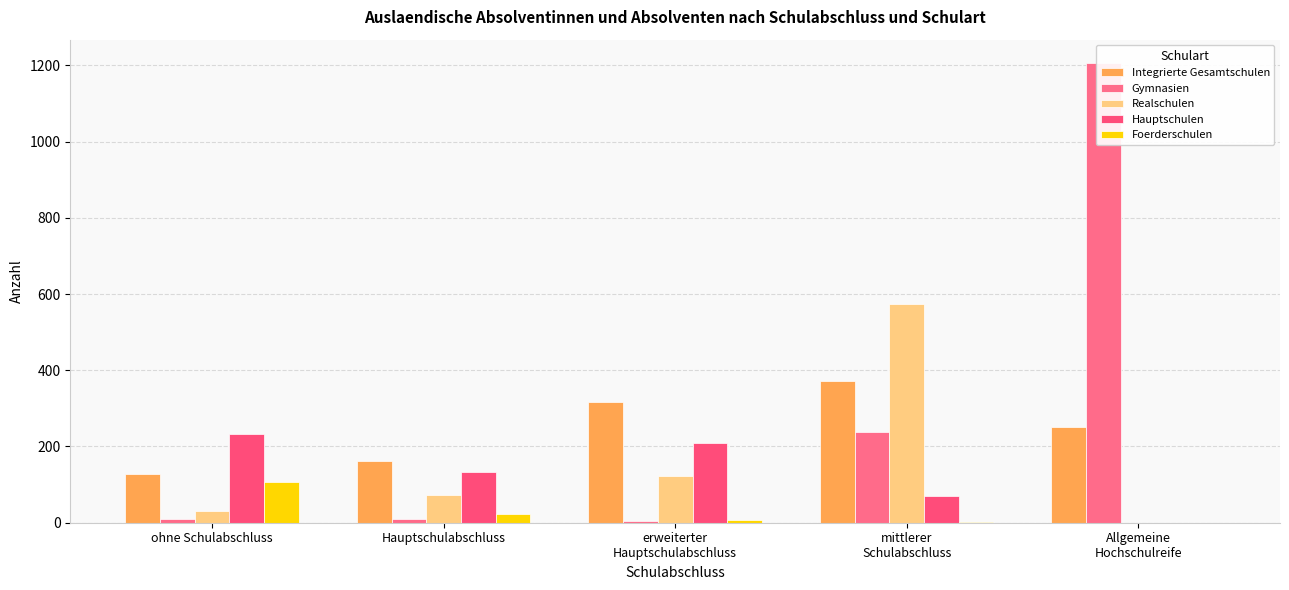

The Hauptschulen series shows 43 at mittlerer
Schulabschluss. True or false?

False